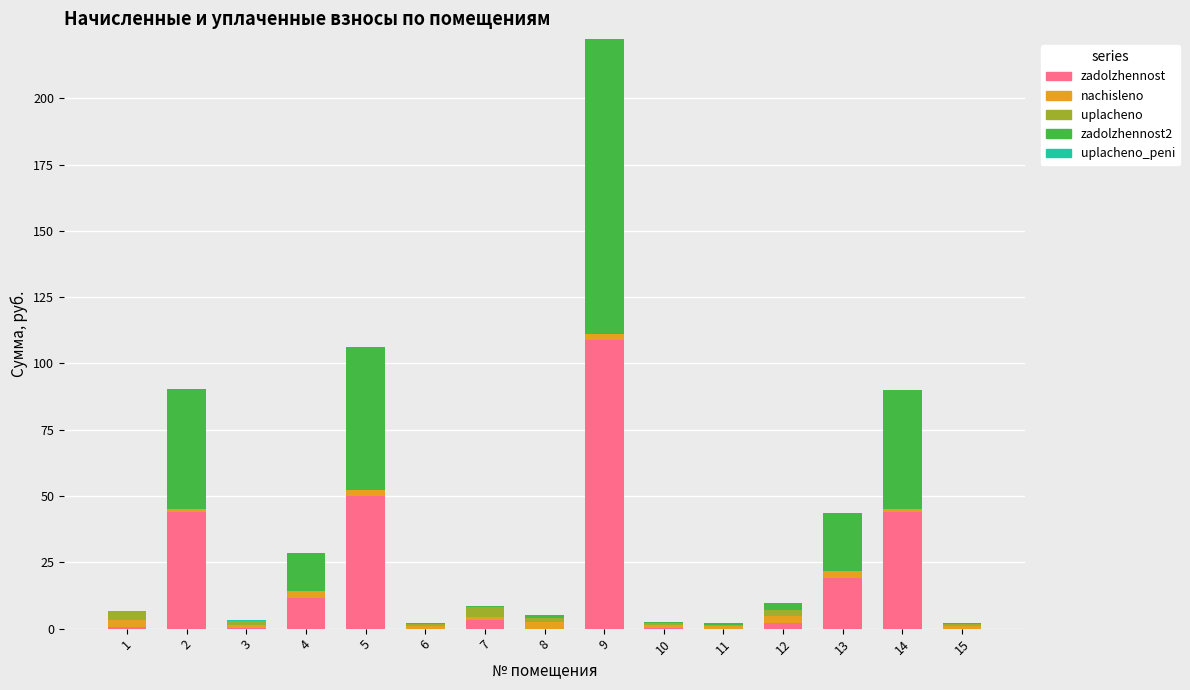

What is the sum of all zadolzhennost values?

284.4